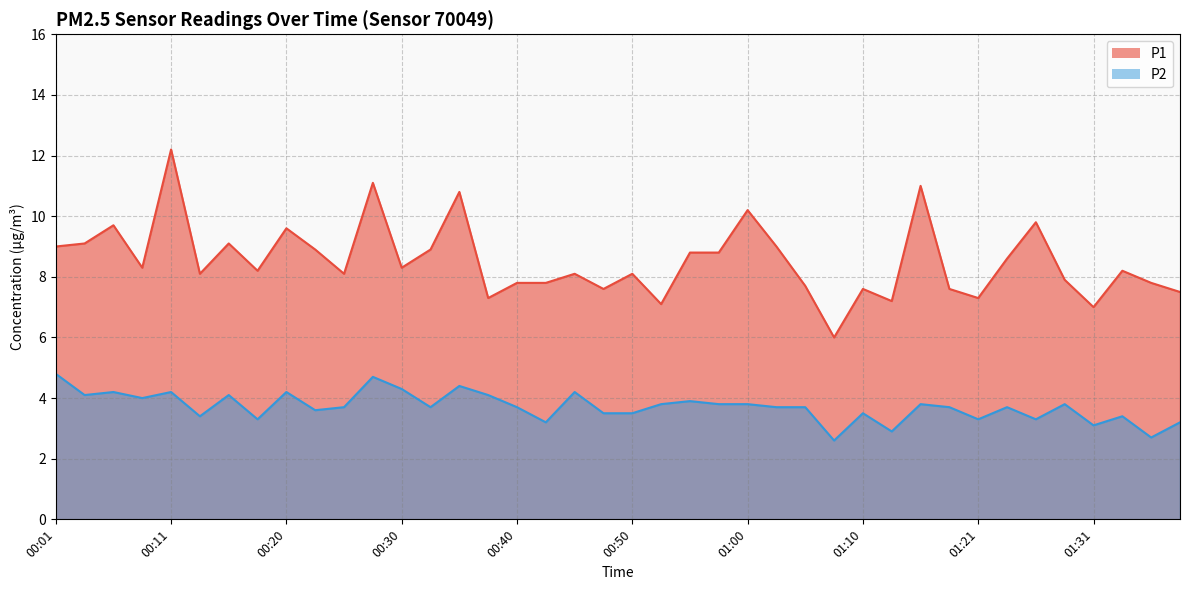

What are all the series names shown in the legend?

P1, P2